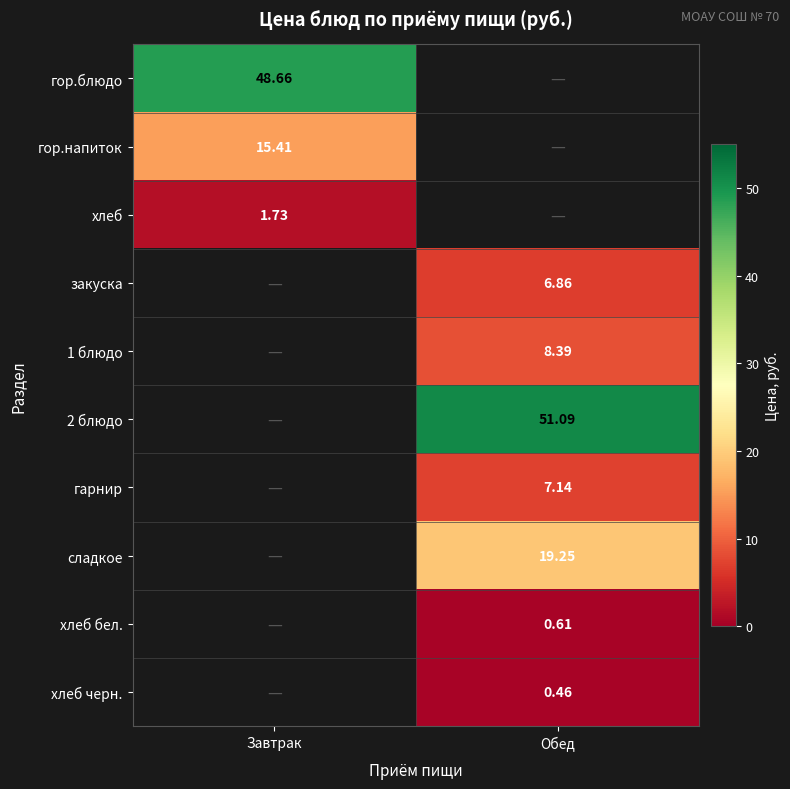

Is the value of сладкое at Обед greater than the value of 2 блюдо at Обед?

No